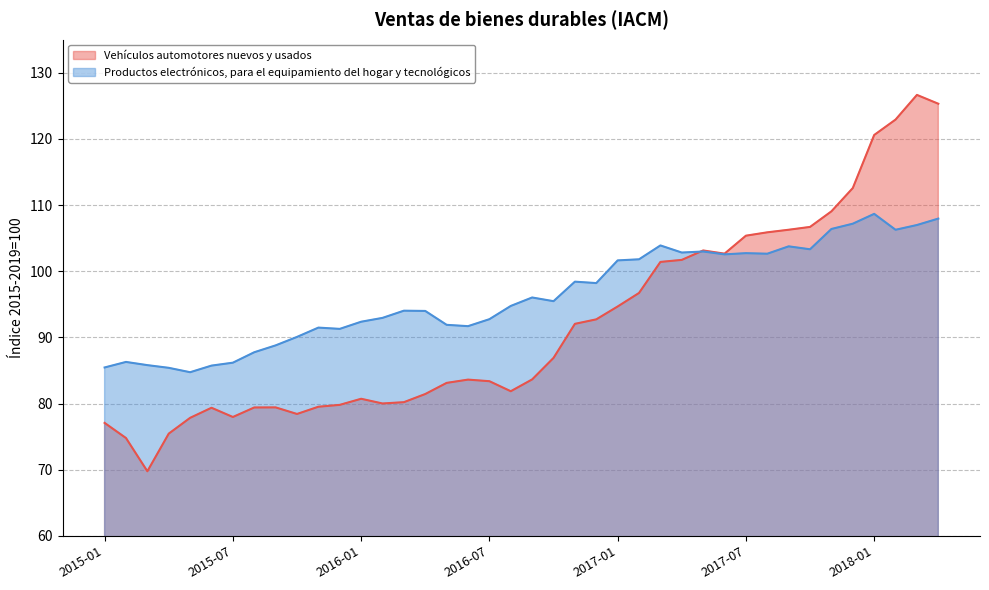

How many data points in Productos electrónicos, para el equipamiento del hogar y tecnológicos are above 95?

20